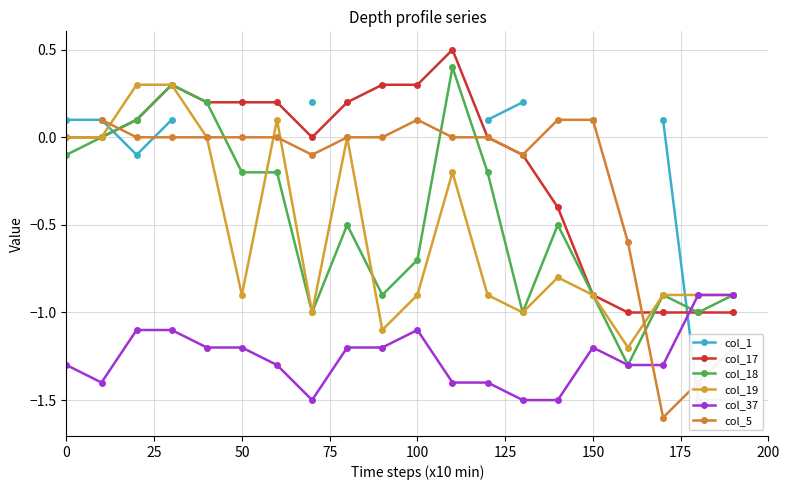

What is the difference between the maximum and minimum values in the col_17 series?

1.5